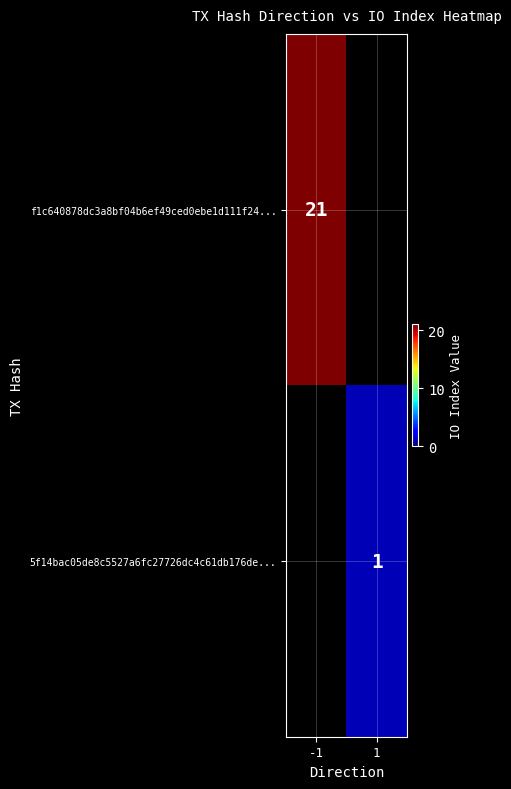

Is it true that f1c640878dc3a8bf04b6ef49ced0ebe1d111f24... equals 21 at -1?

True